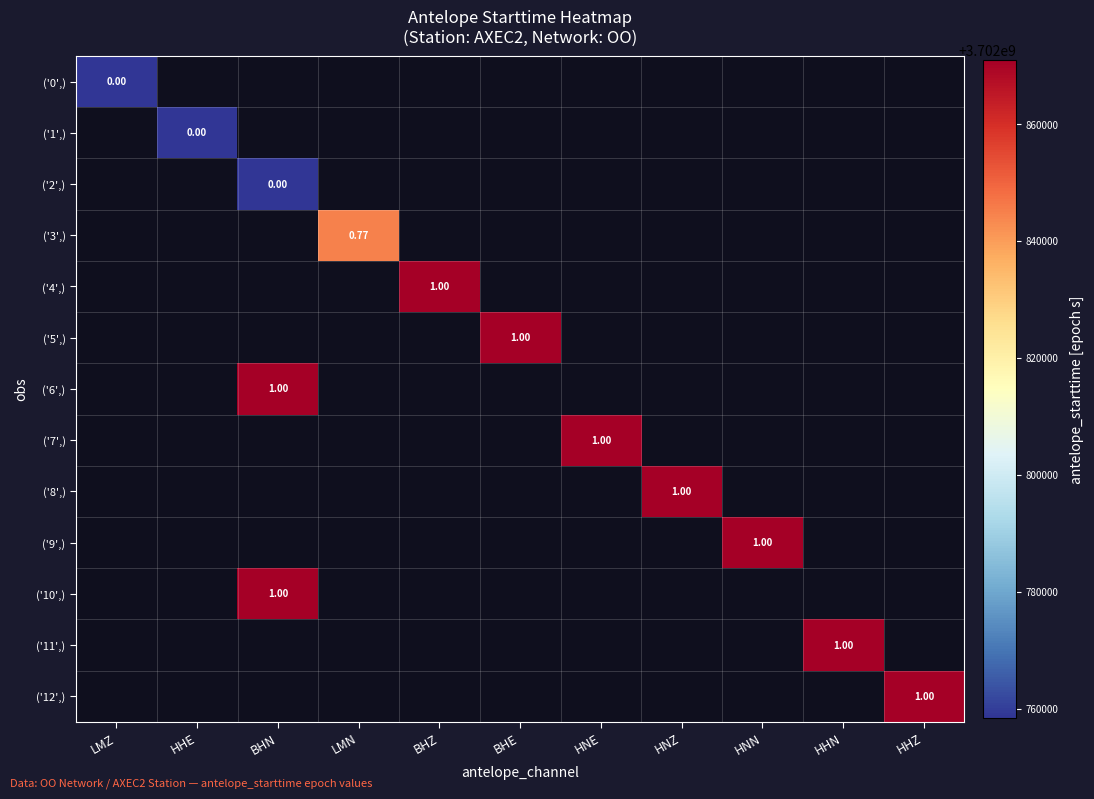

Count the number of data series in this chart.

13